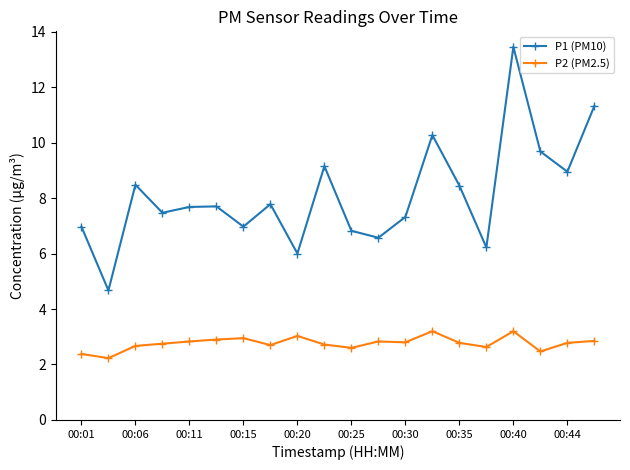

True or false: P1 (PM10) and P2 (PM2.5) cross at least once.

False